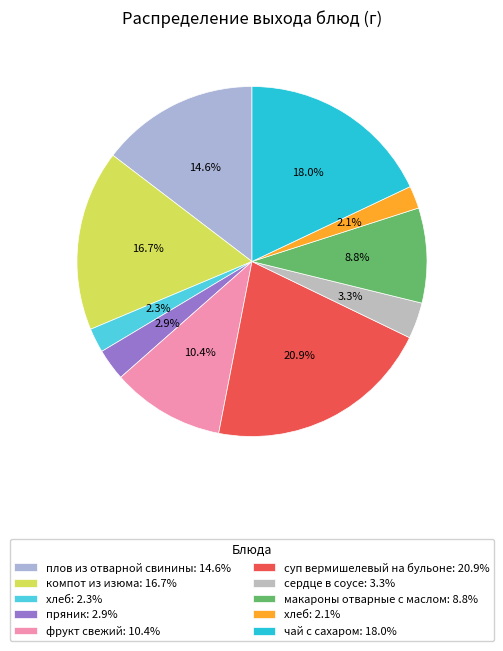

Does any single category account for the majority?

No